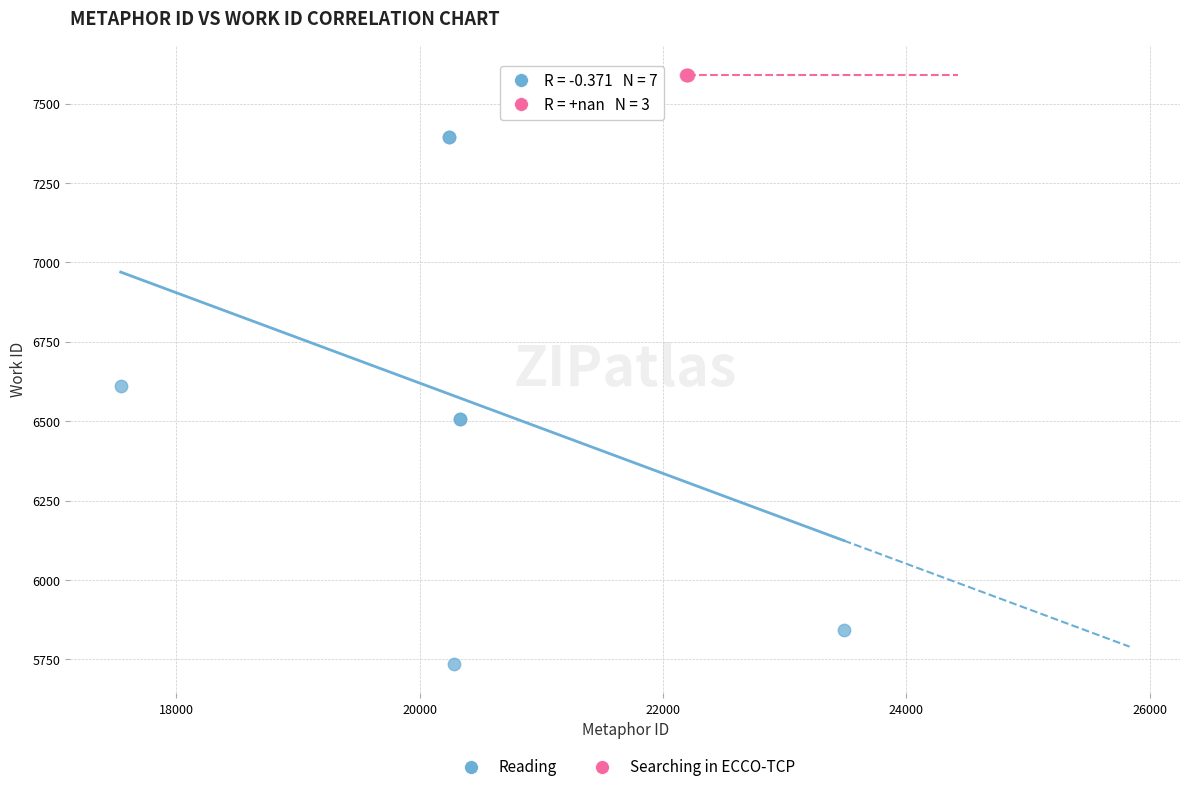

Which series reaches the maximum Y coordinate?

Searching in ECCO-TCP